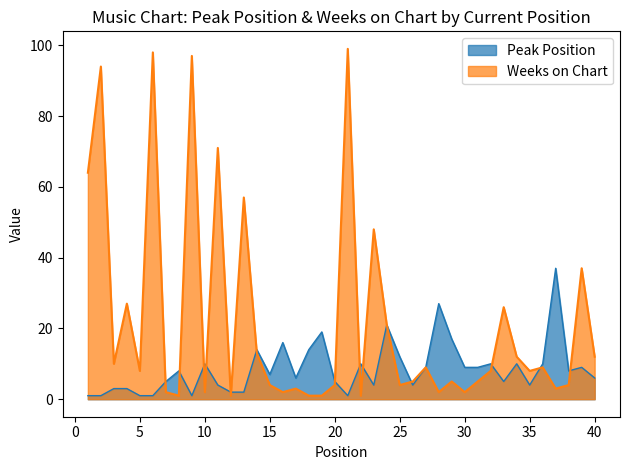

What is the average value of the Weeks on Chart series?

22